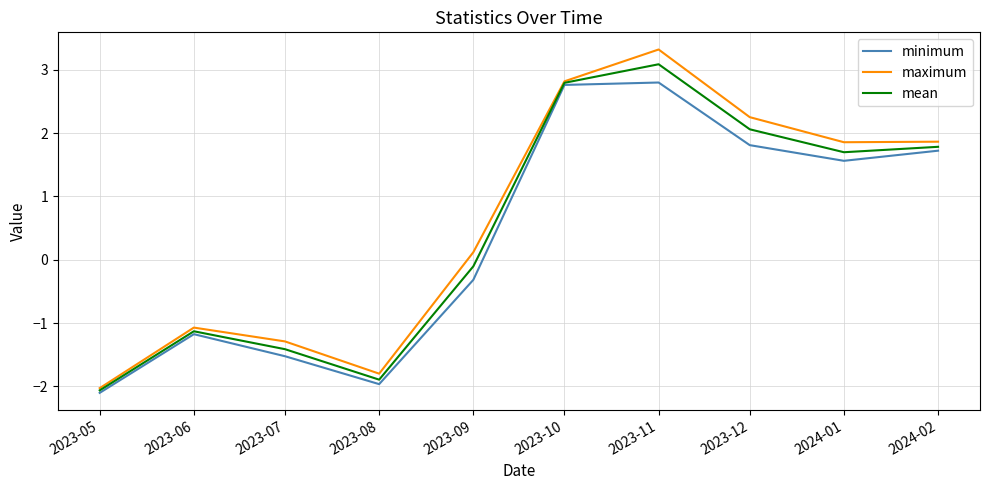

What position from the left is 2023-08?

4